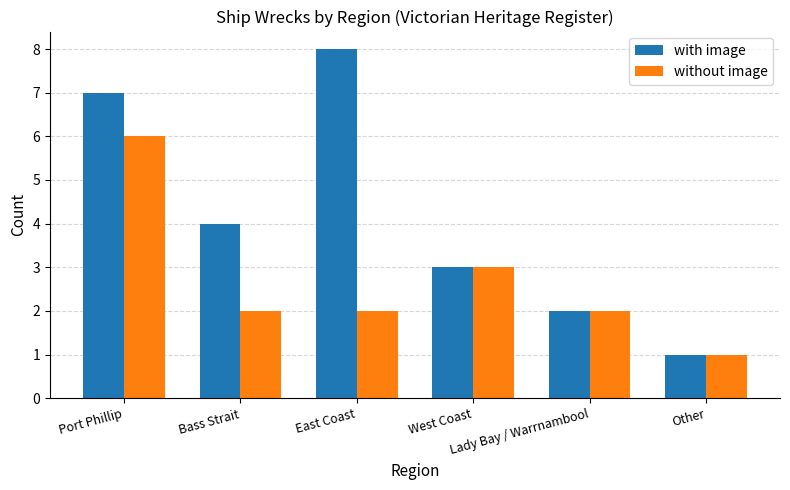

At which category is the sum across all series the highest?

Port Phillip